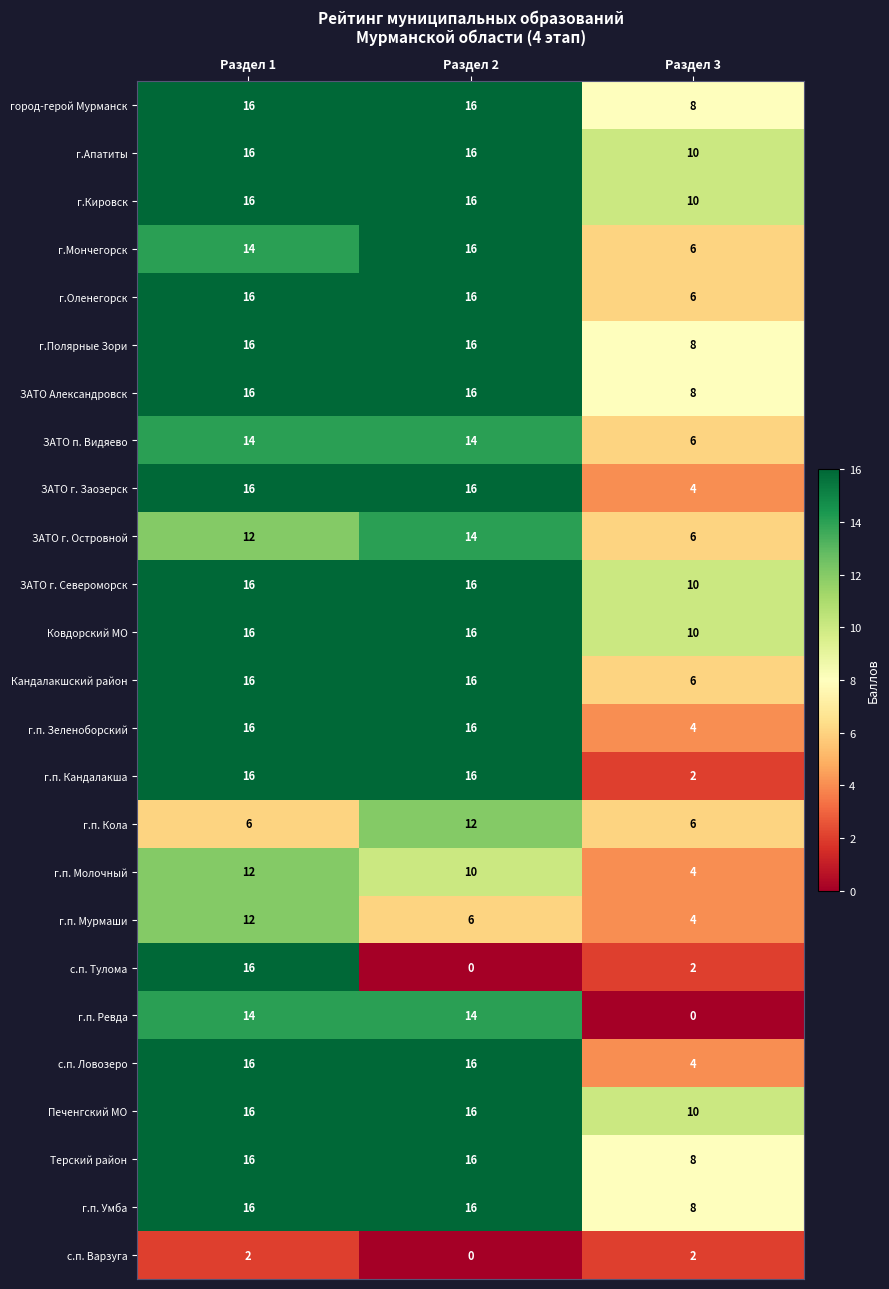

Between Раздел 1 and Раздел 2, which series saw the biggest shift?

с.п. Тулома